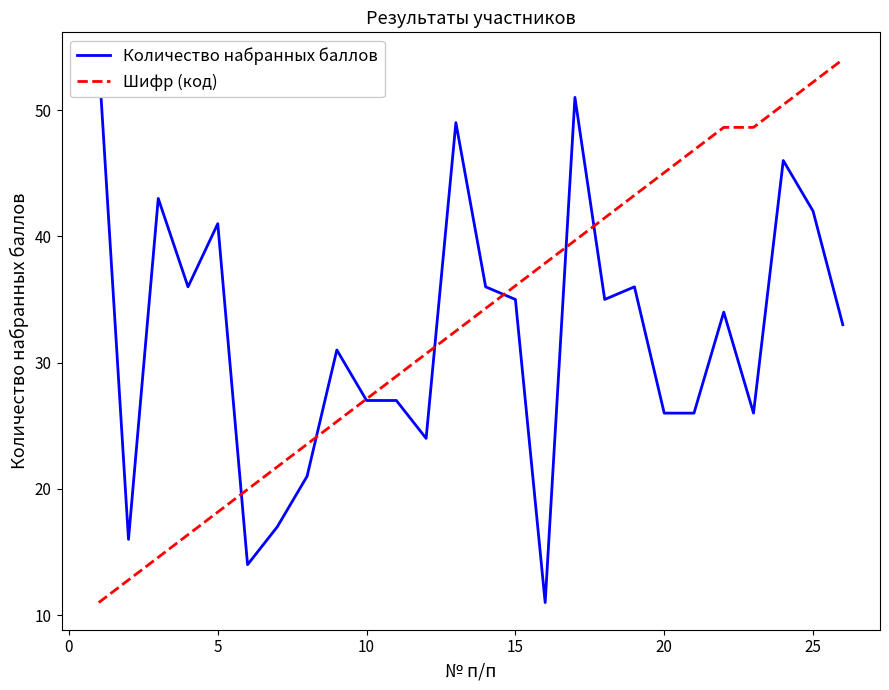

What is the highest value of the Шифр (код) series?

54.0